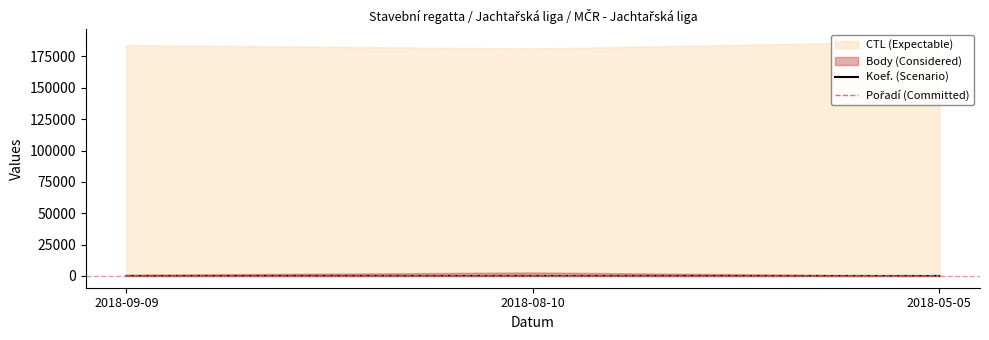

True or false: Pořadí (Committed) has a value of 9 at 2018-05-05.

False